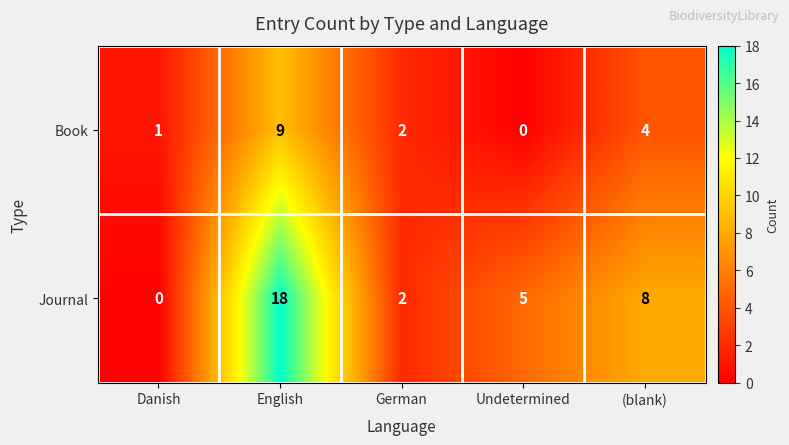

At which category is the sum across all series the highest?

English